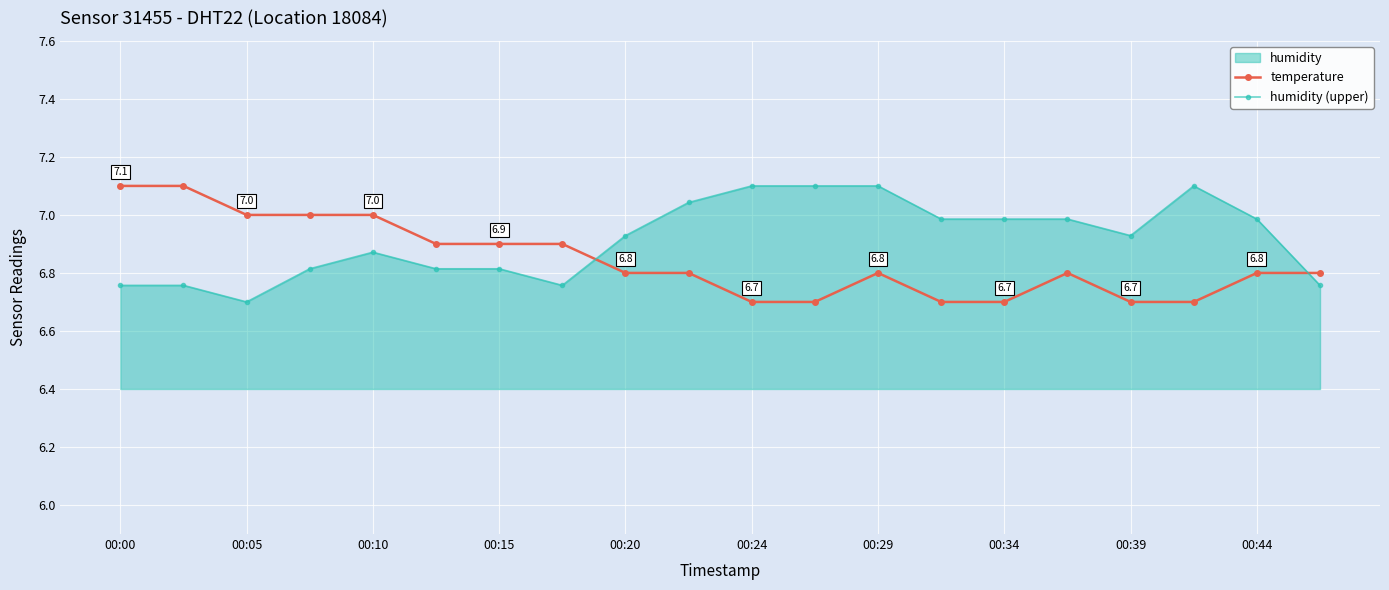

What is the average value of the humidity (upper) series?

6.9